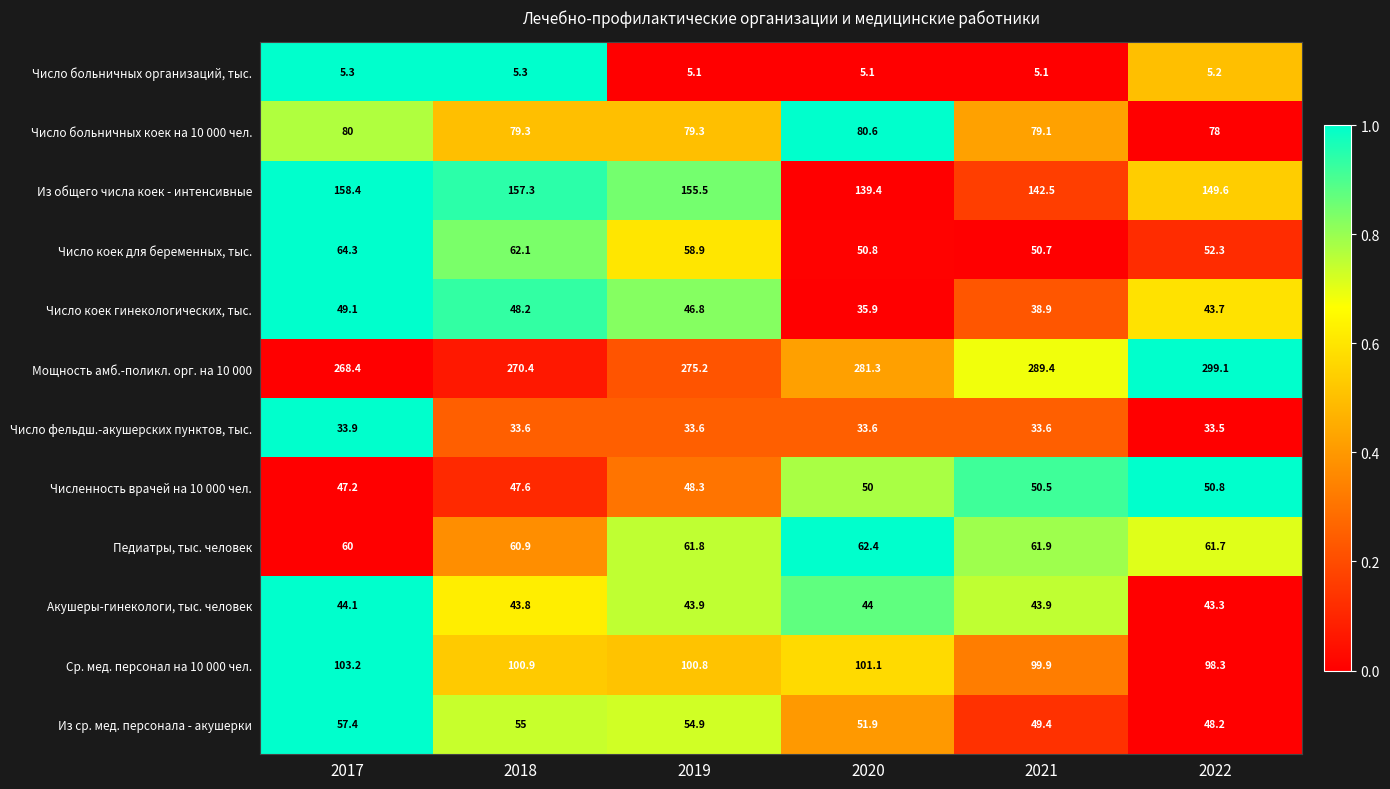

What is the total value across all series at 2022?

963.7